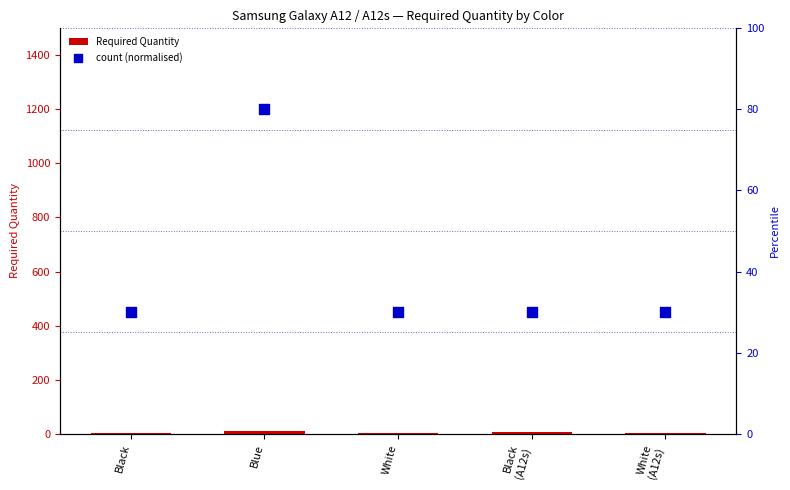

What is the total value across all series at Black
(A12s)?

35